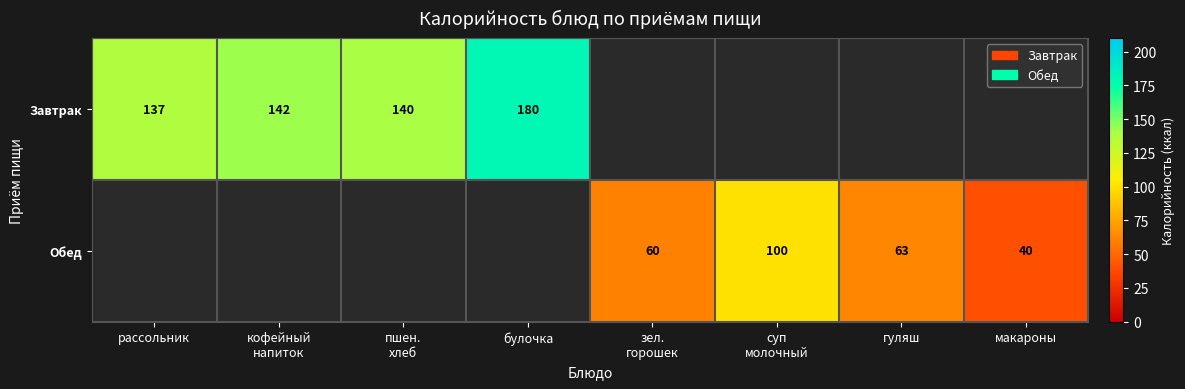

True or false: Обед has a value of 169.5 at суп молочный.

False